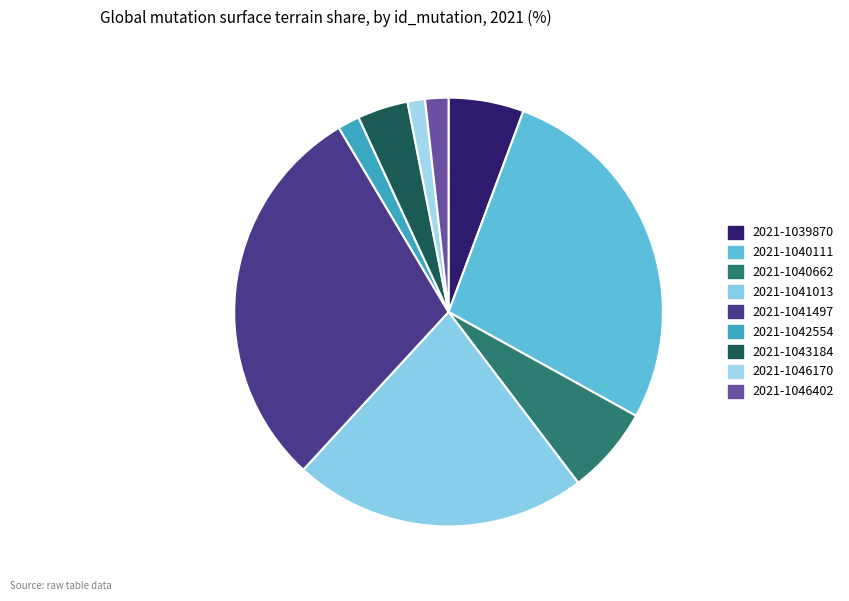

To the nearest percent, what is the difference between the 2021-1046170 and 2021-1041013 slice percentages?

21%